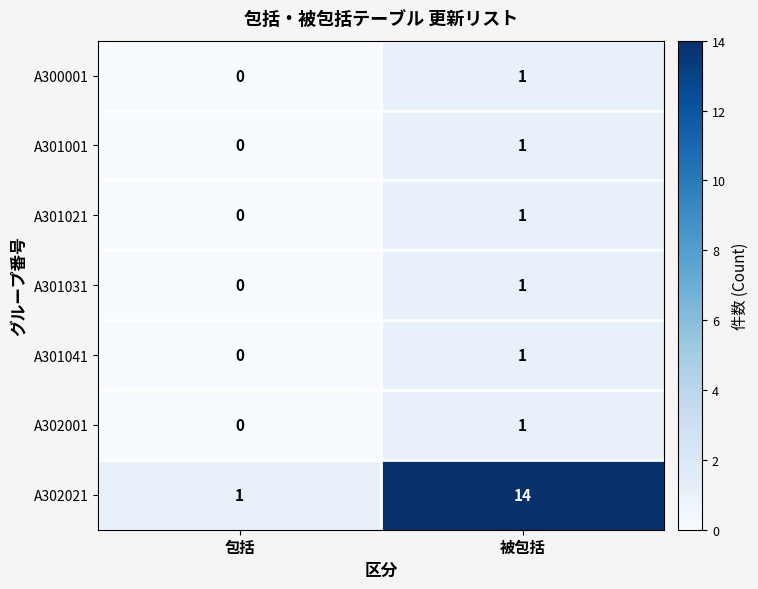

Which series has the largest range (max minus min)?

A302021